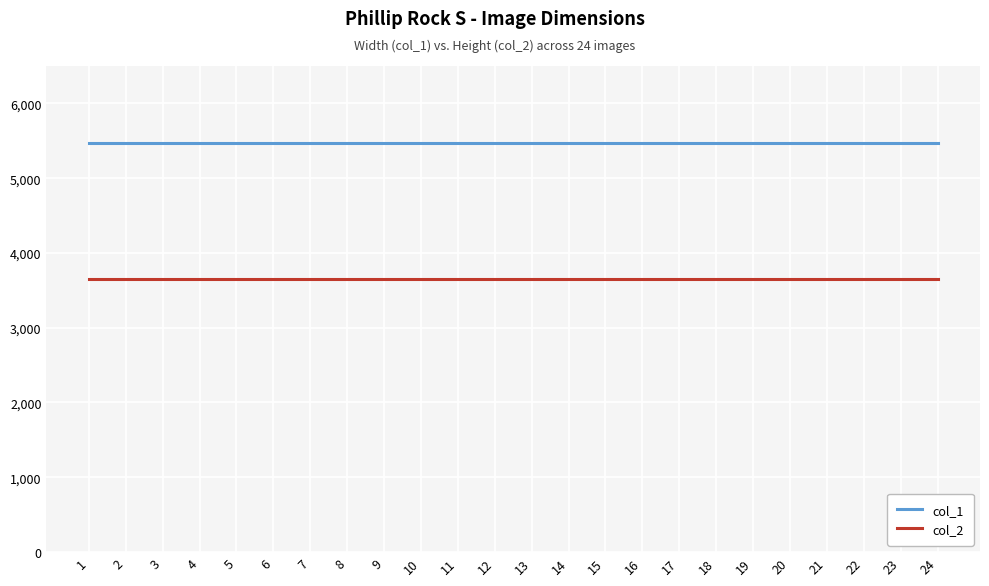

What is the spread (max minus min) of values at 16?

1824